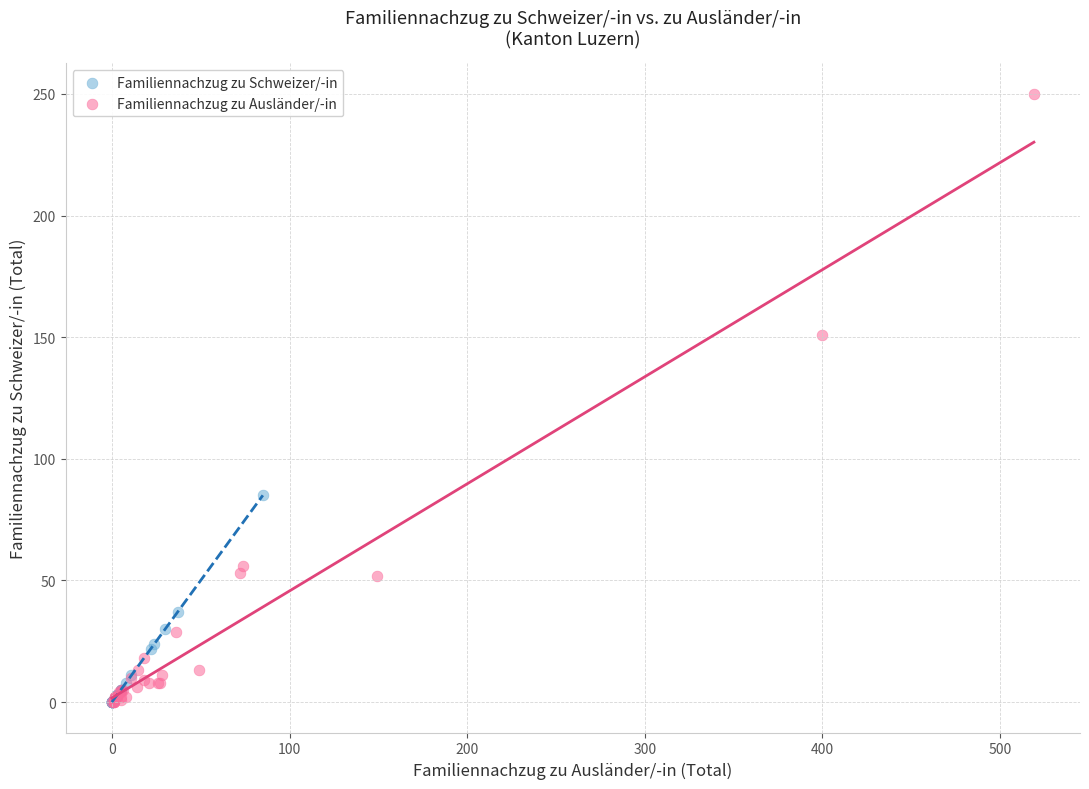

Which series has the widest spread of Y values?

Familiennachzug zu Ausländer/-in